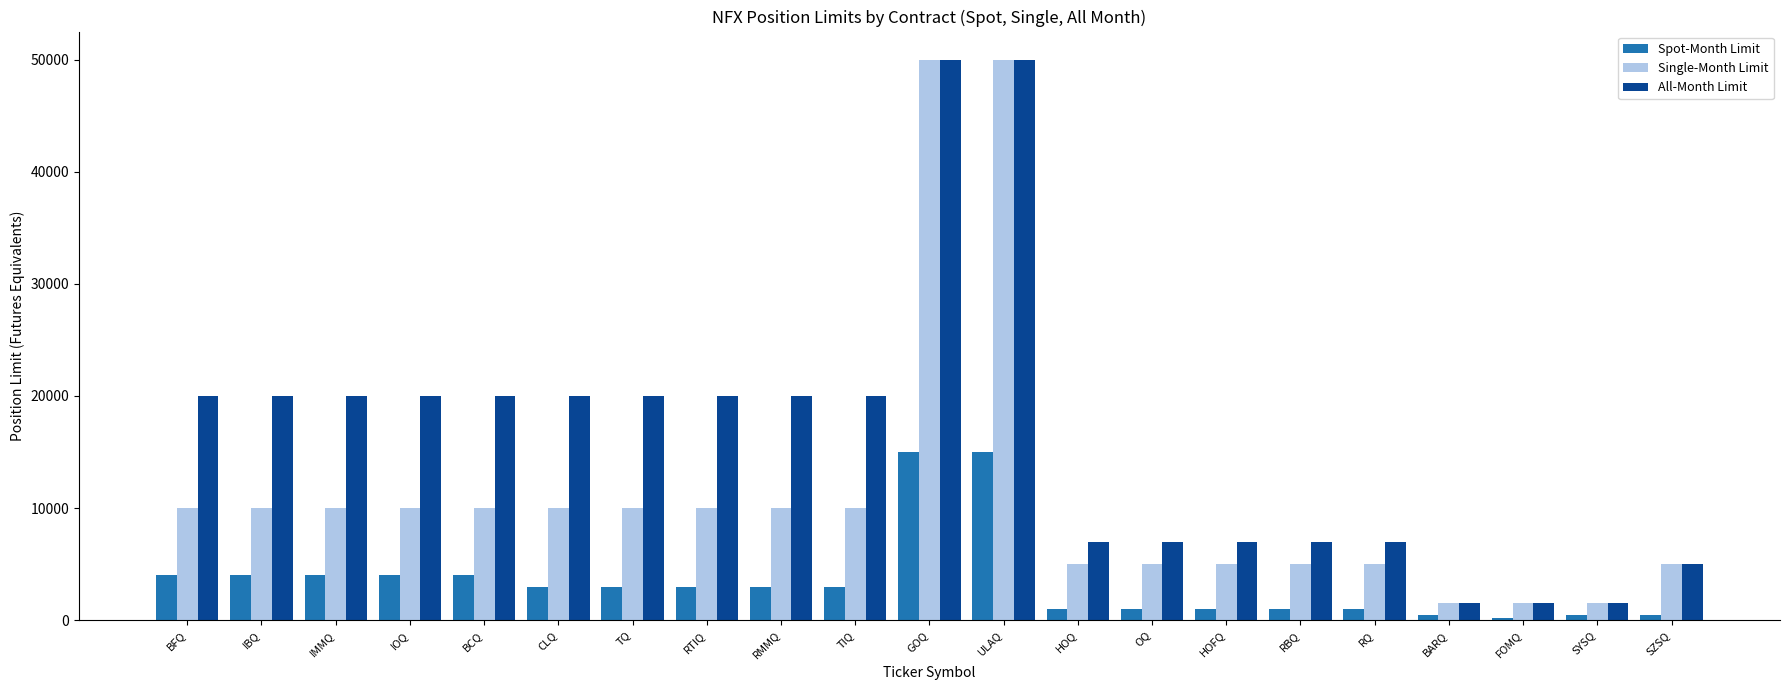

Which series has the largest total across all categories?

All-Month Limit